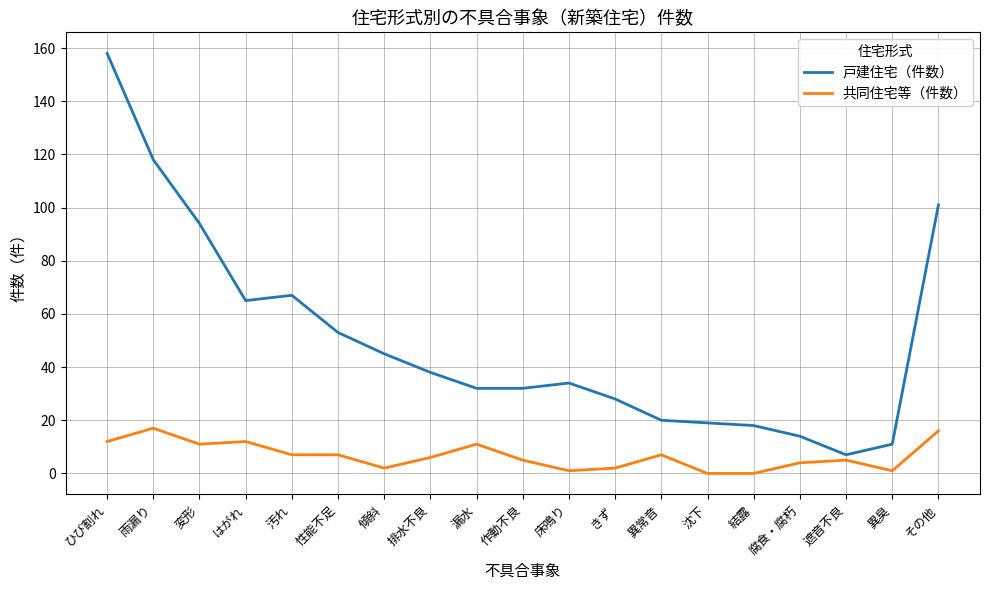

How many distinct data groups are displayed?

2